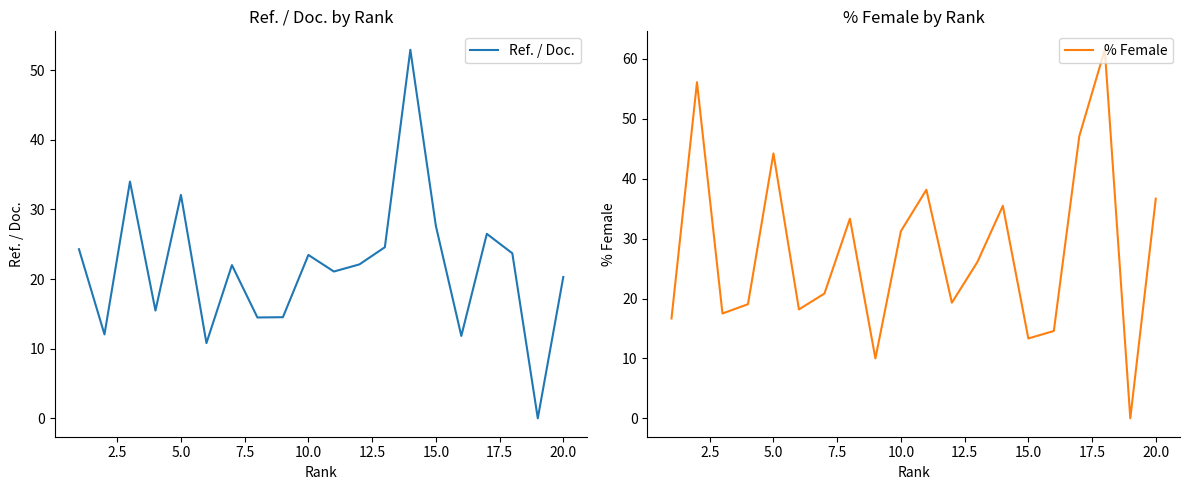

The Ref. / Doc. series shows 27.6 at 15.0. True or false?

True